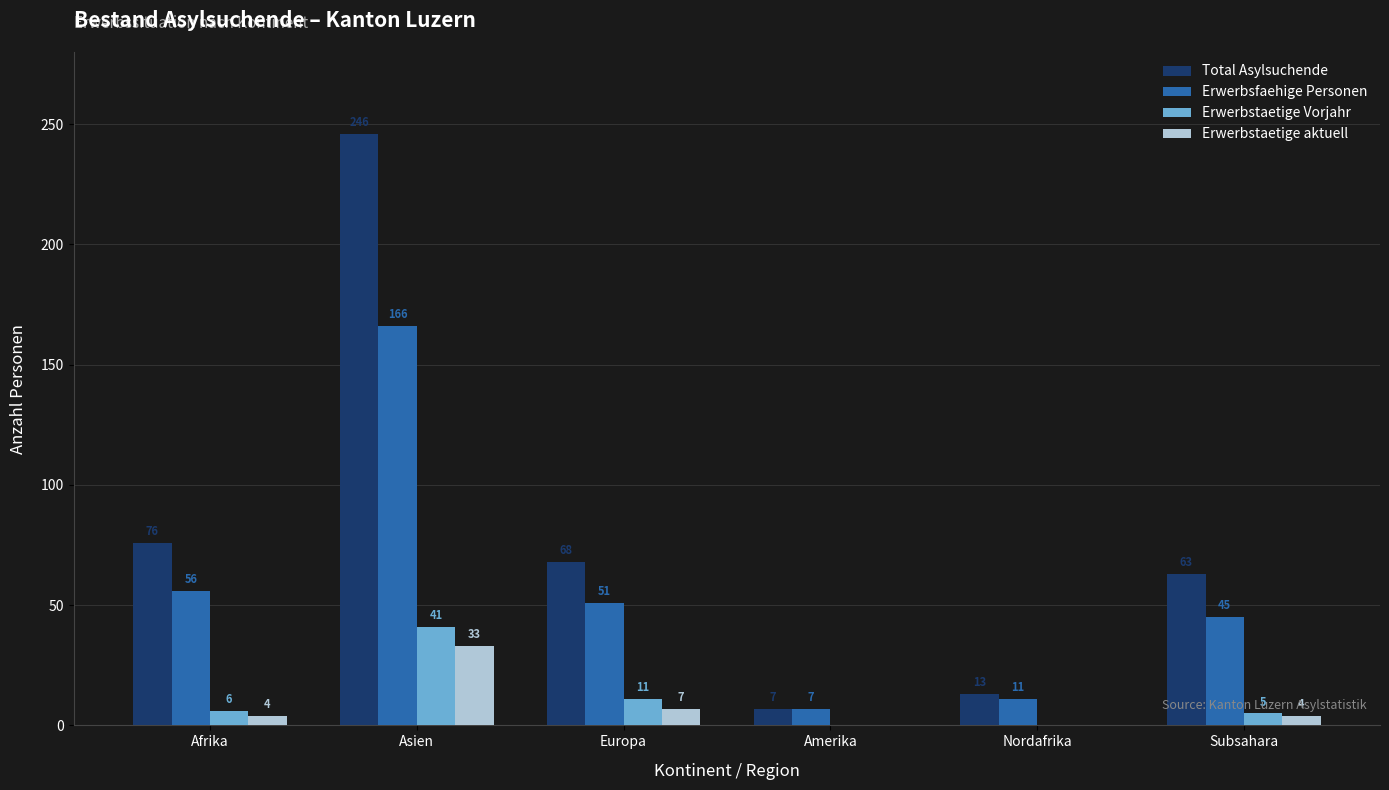

What is the sum of all Erwerbstaetige Vorjahr values?

63